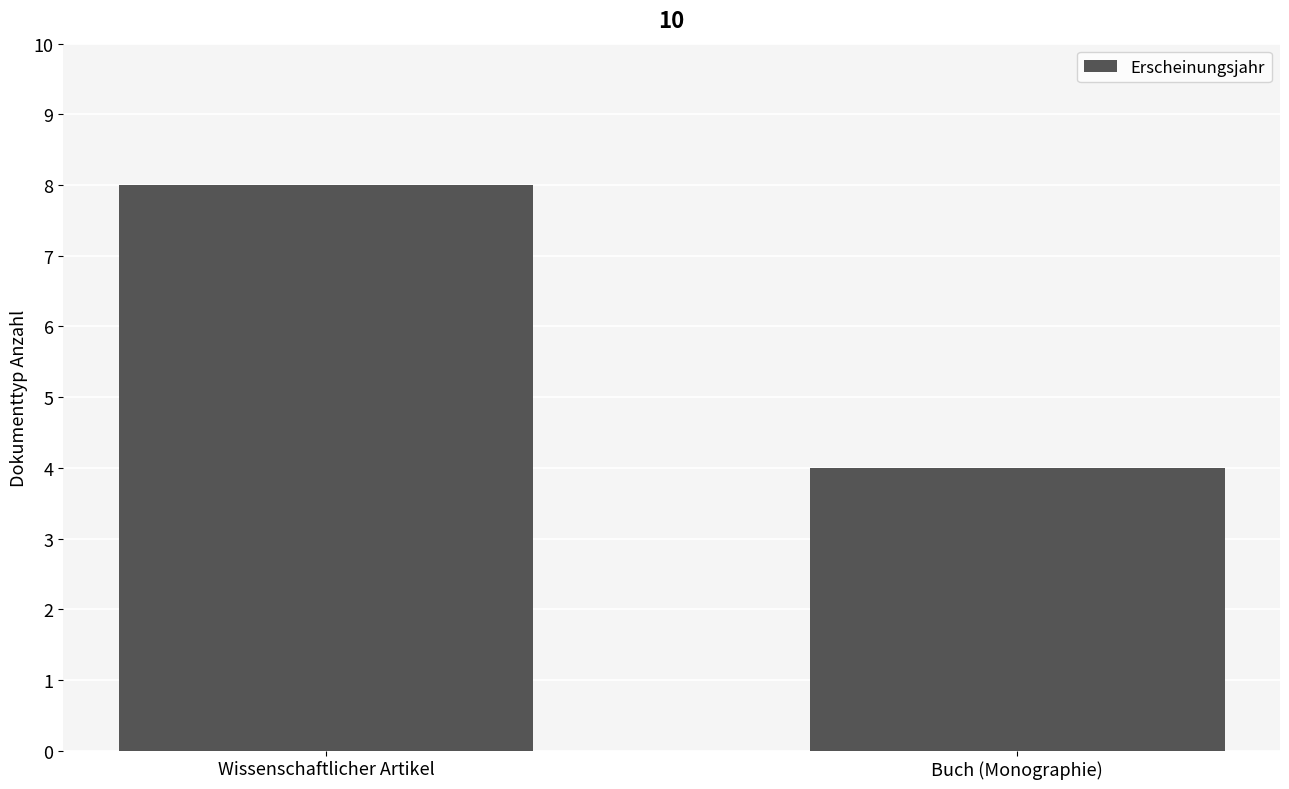

Reading right to left, transcribe all the data shown in this chart.

4	8